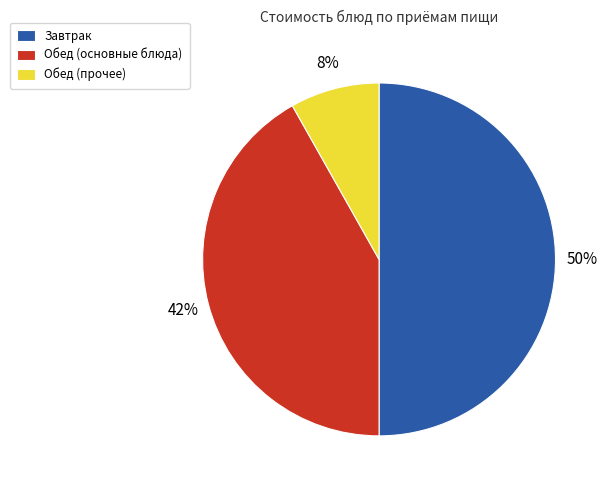

Which slice is the smallest?

Обед (прочее)